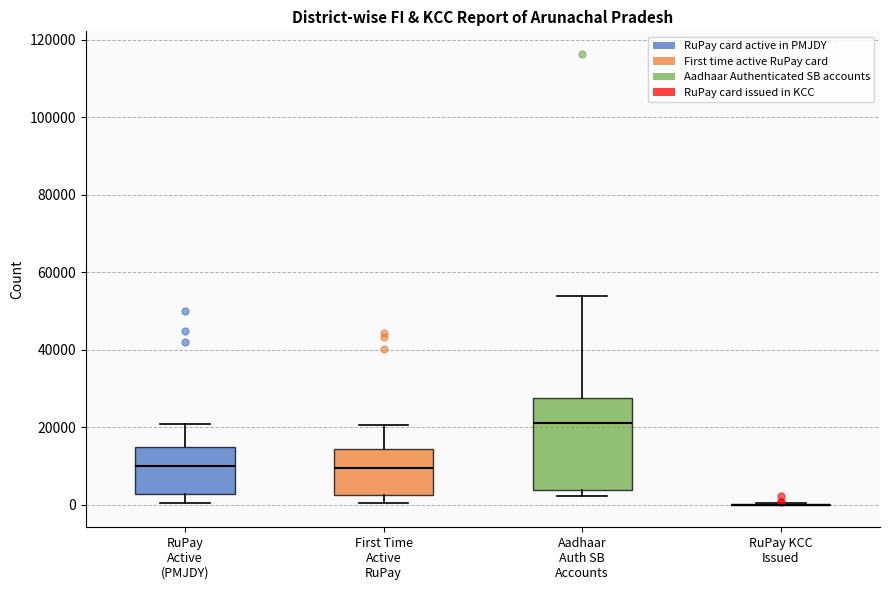

Reading left to right, transcribe this box plot: for each box, give where its median line is, the range the box spans, and where its two whiskers end, as read against the y-axis. The values are not printed on the chart, so give them approximately, as read against the axis.

RuPay Active (PMJDY): median 10000, box 2000 to 14000, whiskers 0 to 20000
First Time Active RuPay: median 10000, box 2000 to 14000, whiskers 0 to 20000
Aadhaar Auth SB Accounts: median 22000, box 4000 to 28000, whiskers 2000 to 54000
RuPay KCC Issued: box collapsed to a line at 0, whiskers 0 to 0